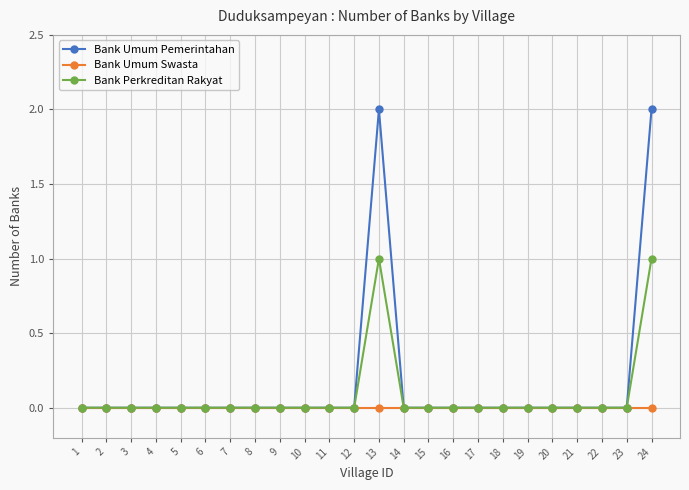

Rank the series by their maximum value, from lowest to highest.

Bank Umum Swasta, Bank Perkreditan Rakyat, Bank Umum Pemerintahan